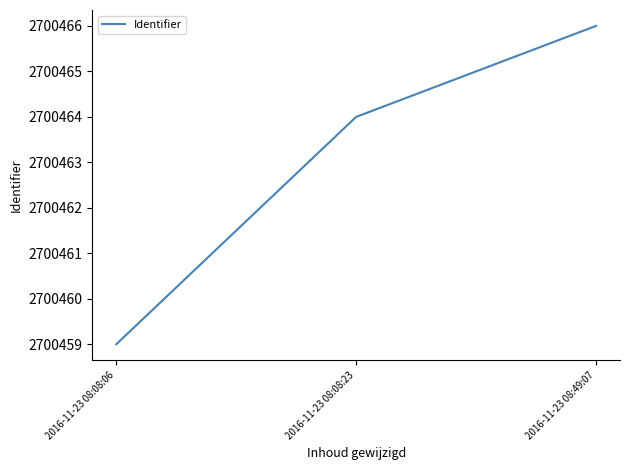

Reading right to left, transcribe all the data shown in this chart.

2700466	2700464	2700459